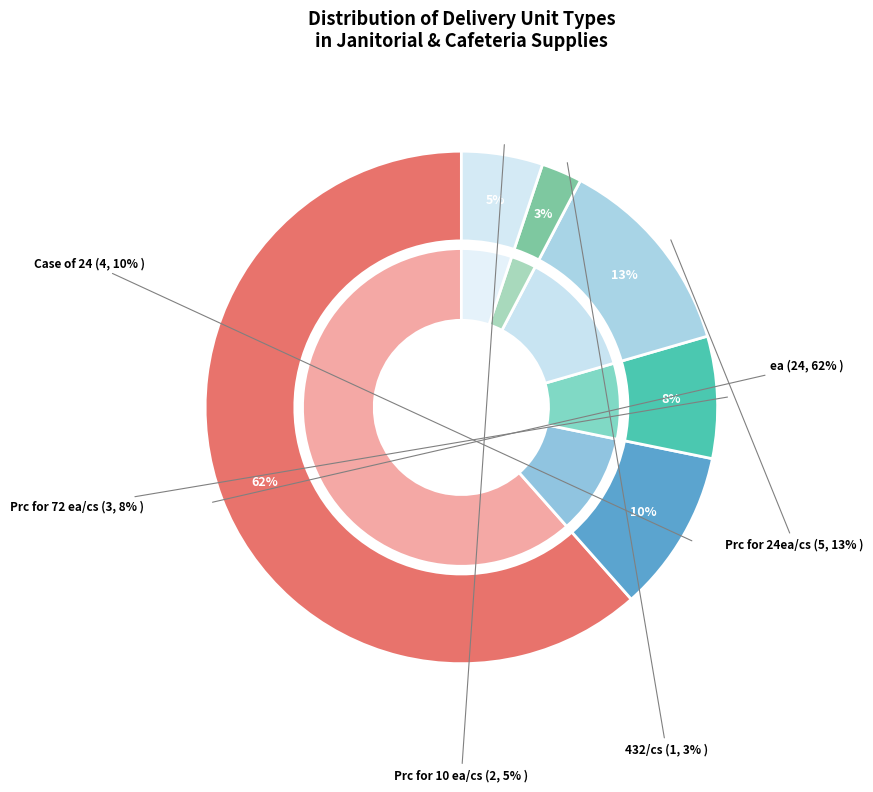

Does ea account for over 50% of the chart?

Yes